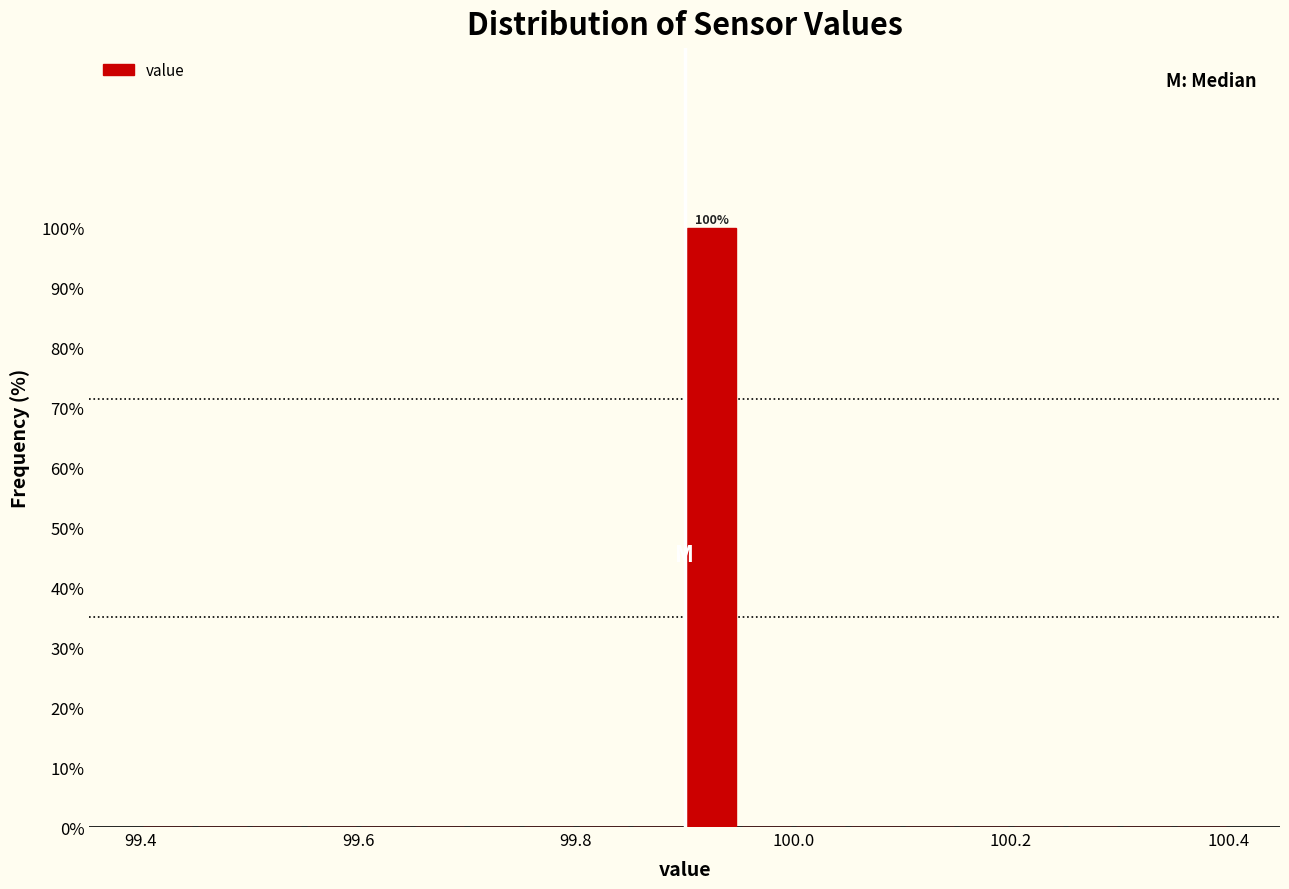

Read against the x-axis, roughly where is the centre of the tallest bar?

99.92